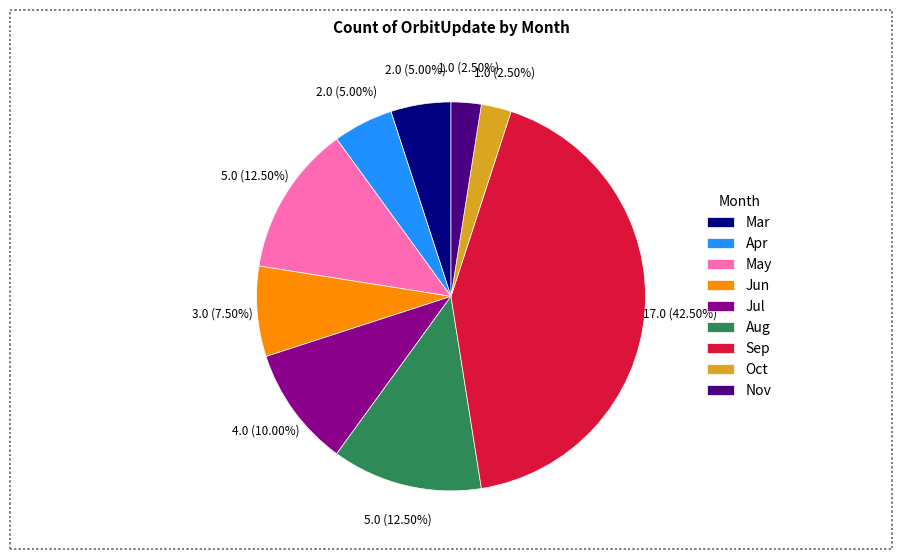

Between Nov and Aug, which is larger?

Aug